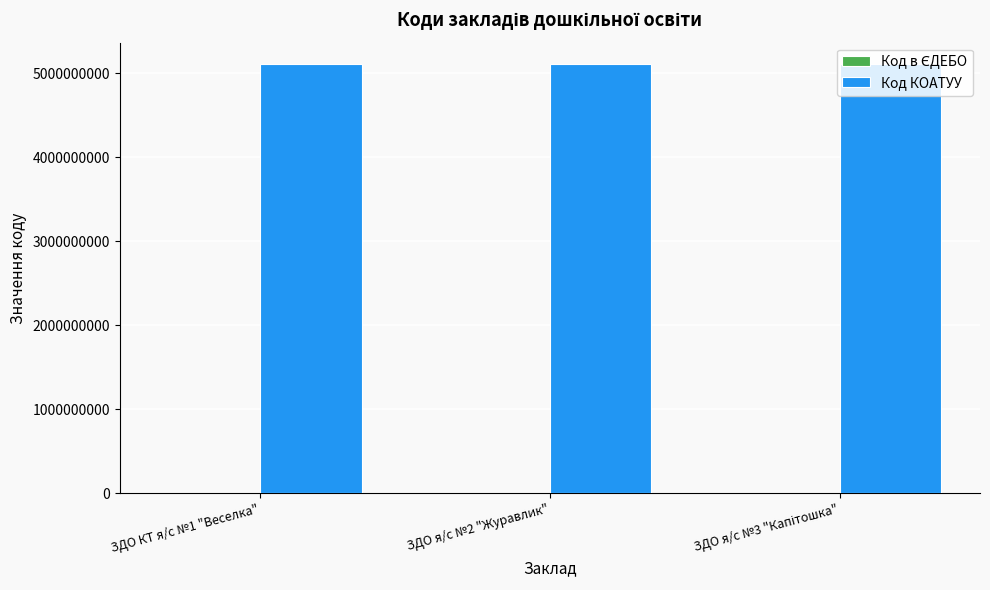

What is the greatest value displayed?

5110500000